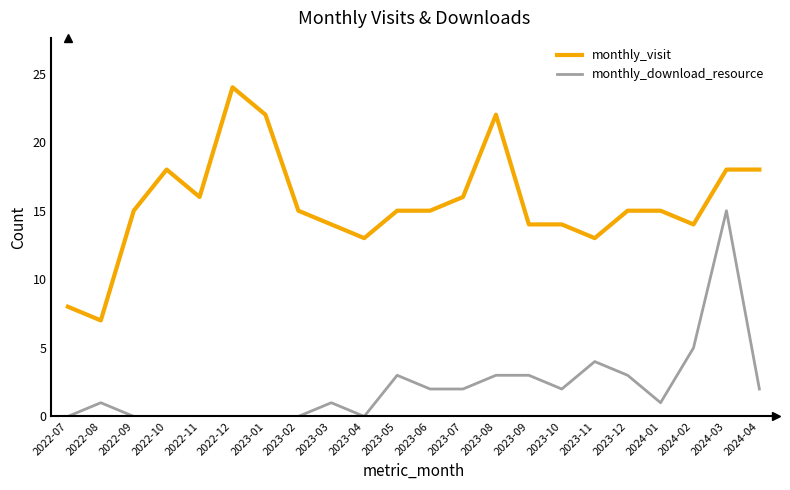

What is the difference between the highest and lowest values at 2023-11?

9